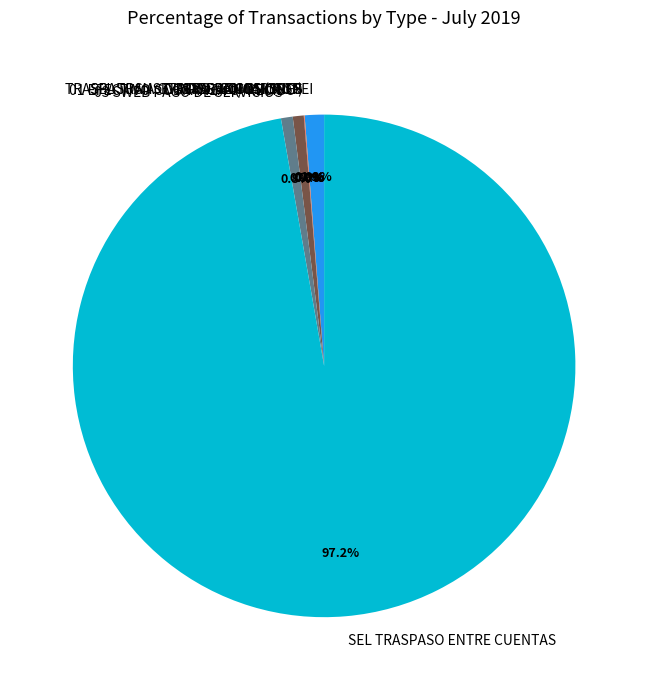

True or false: SEL TRANSF. INTERBANCARIA SPEI accounts for 1% of the total.

True